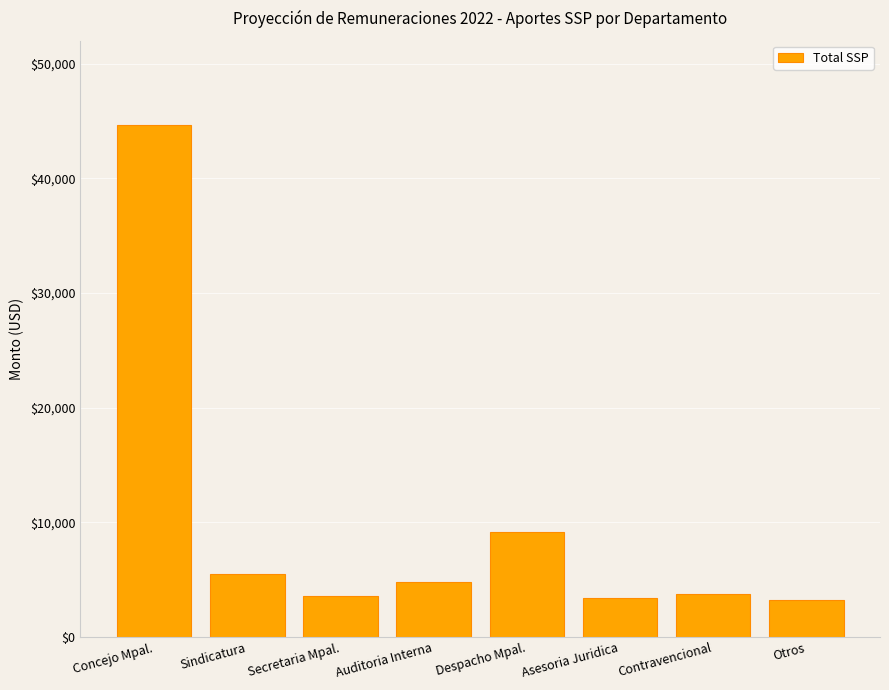

What is the difference between the maximum and second lowest values?

41272.2